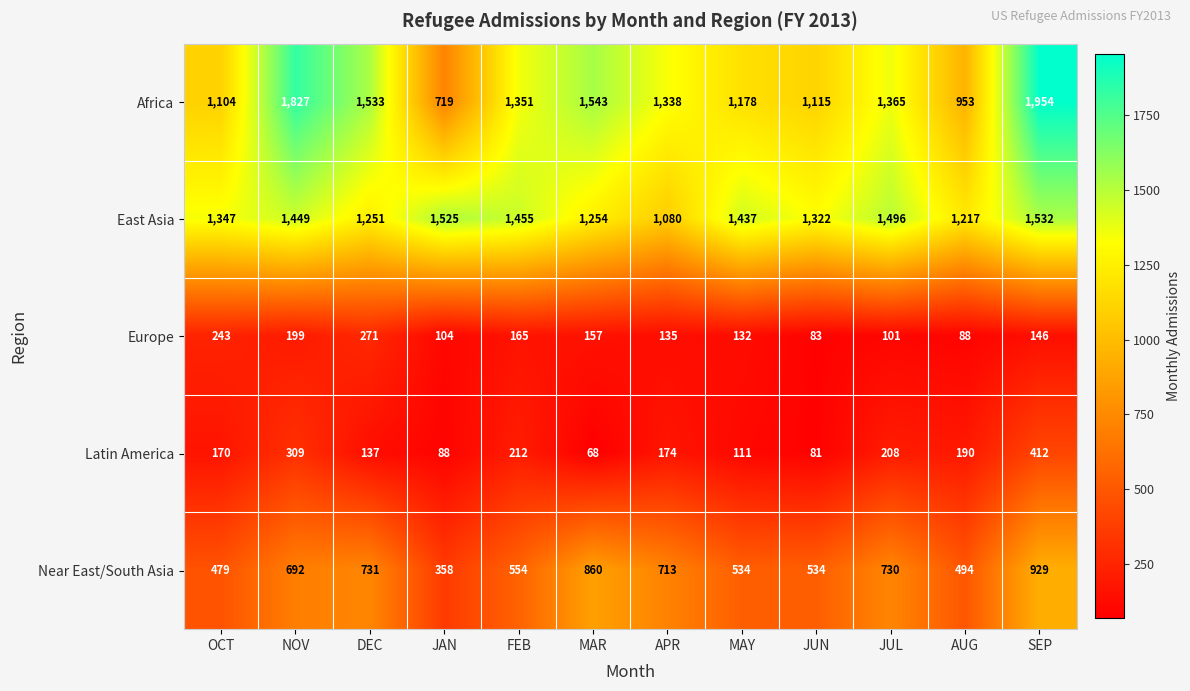

At OCT, list the series in order from smallest to largest.

Latin America, Europe, Near East/South Asia, Africa, East Asia